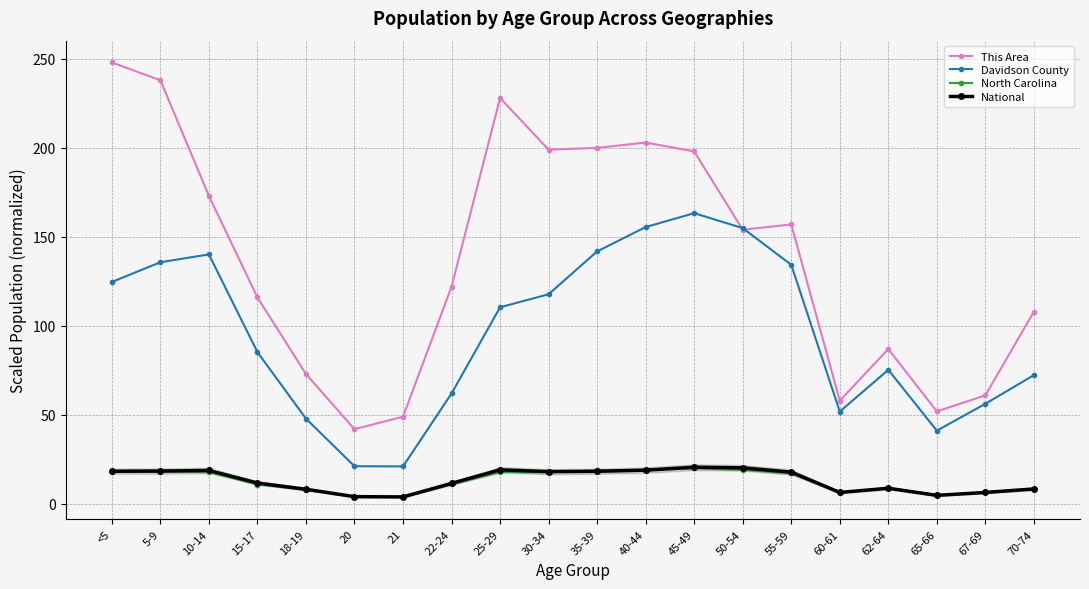

What is the difference between the maximum and minimum values in the This Area series?

206.0